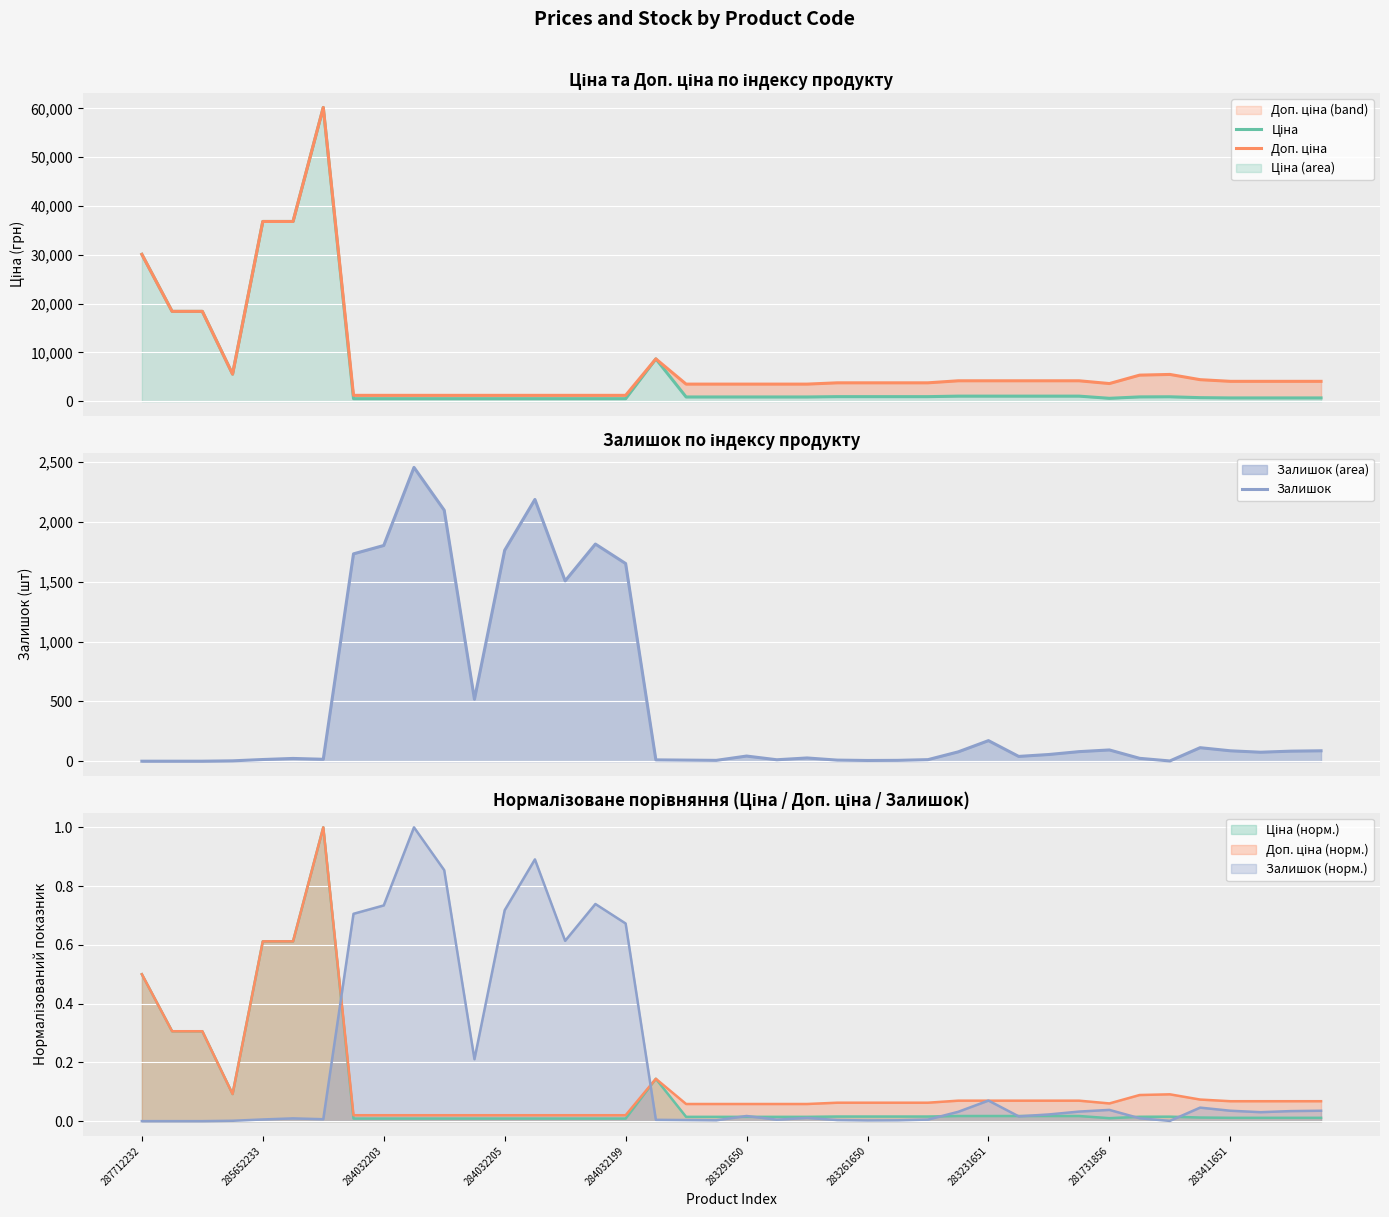

Reading left to right, extract all data points from this chart.

Ціна: 30102.8	18420.9	18420.9	5560.3	36841.8	36841.8	60205.6	528.2	528.2	528.2	528.2	528.2	528.2	528.2	528.2	528.2	528.2	8679.5	878.0	878.0	878.0	878.0	878.0	944.2	944.2	944.2	944.2	1048.4	1048.4	1048.4	1048.4	1048.4	604.6	892.2	915.8	737.2	680.4	680.4	680.4	680.4
Доп. ціна: 30102.8	18420.9	18420.9	5560.3	36841.8	36841.8	60205.6	1210.7	1210.7	1210.7	1210.7	1210.7	1210.7	1210.7	1210.7	1210.7	1210.7	8679.5	3511.9	3511.9	3511.9	3511.9	3511.9	3777.0	3777.0	3777.0	3777.0	4193.5	4193.5	4193.5	4193.5	4193.5	3627.9	5353.1	5495.0	4423.0	4082.3	4082.3	4082.3	4082.3
Залишок: 0.0	0.0	0.0	3.0	14.0	23.0	16.0	1734.0	1804.0	2457.0	2099.0	518.0	1764.0	2189.0	1508.0	1816.0	1653.0	11.0	9.0	7.0	43.0	12.0	27.0	9.0	6.0	7.0	13.0	78.0	172.0	40.0	56.0	80.0	94.0	24.0	2.0	113.0	87.0	75.0	84.0	87.0